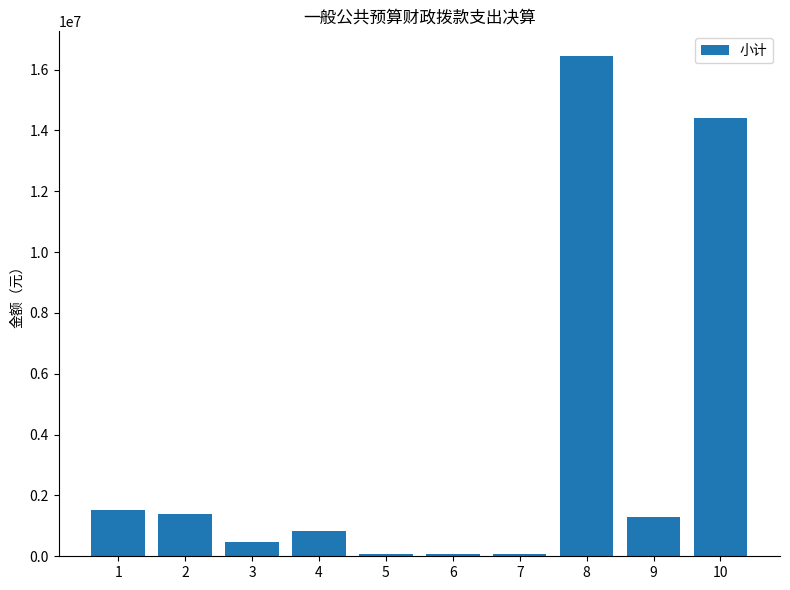

What is the value of the 10th bar from the left?

14395938.0